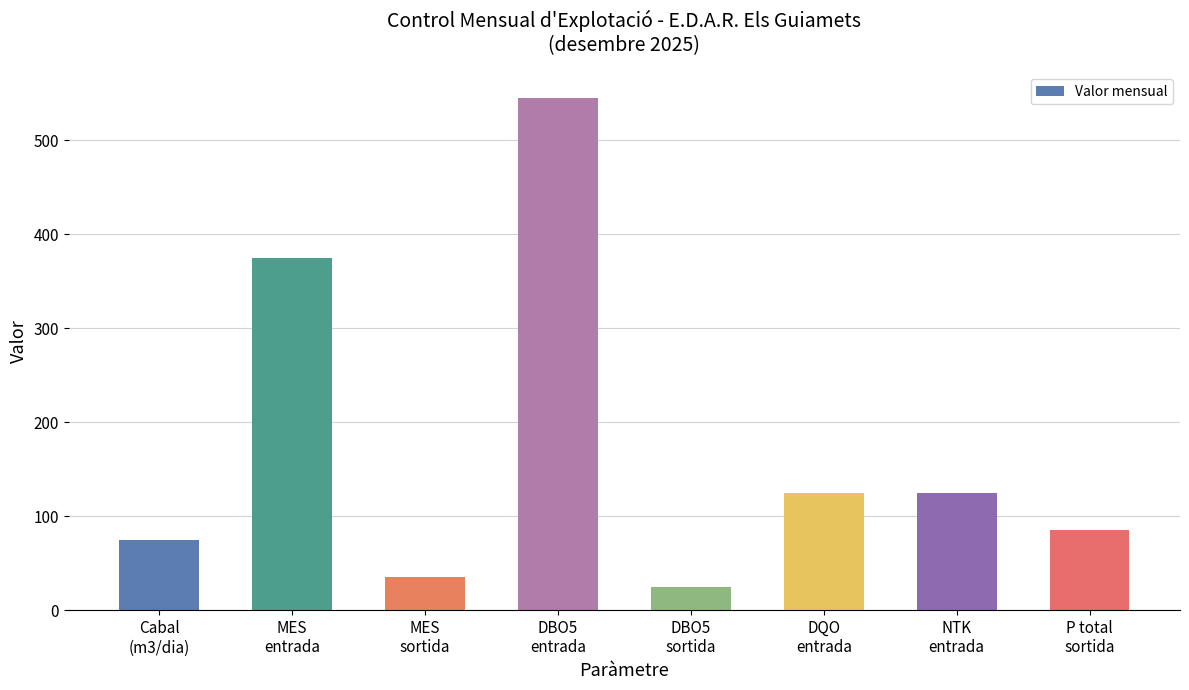

What is the label of the 5th bar from the left?

DBO5
sortida